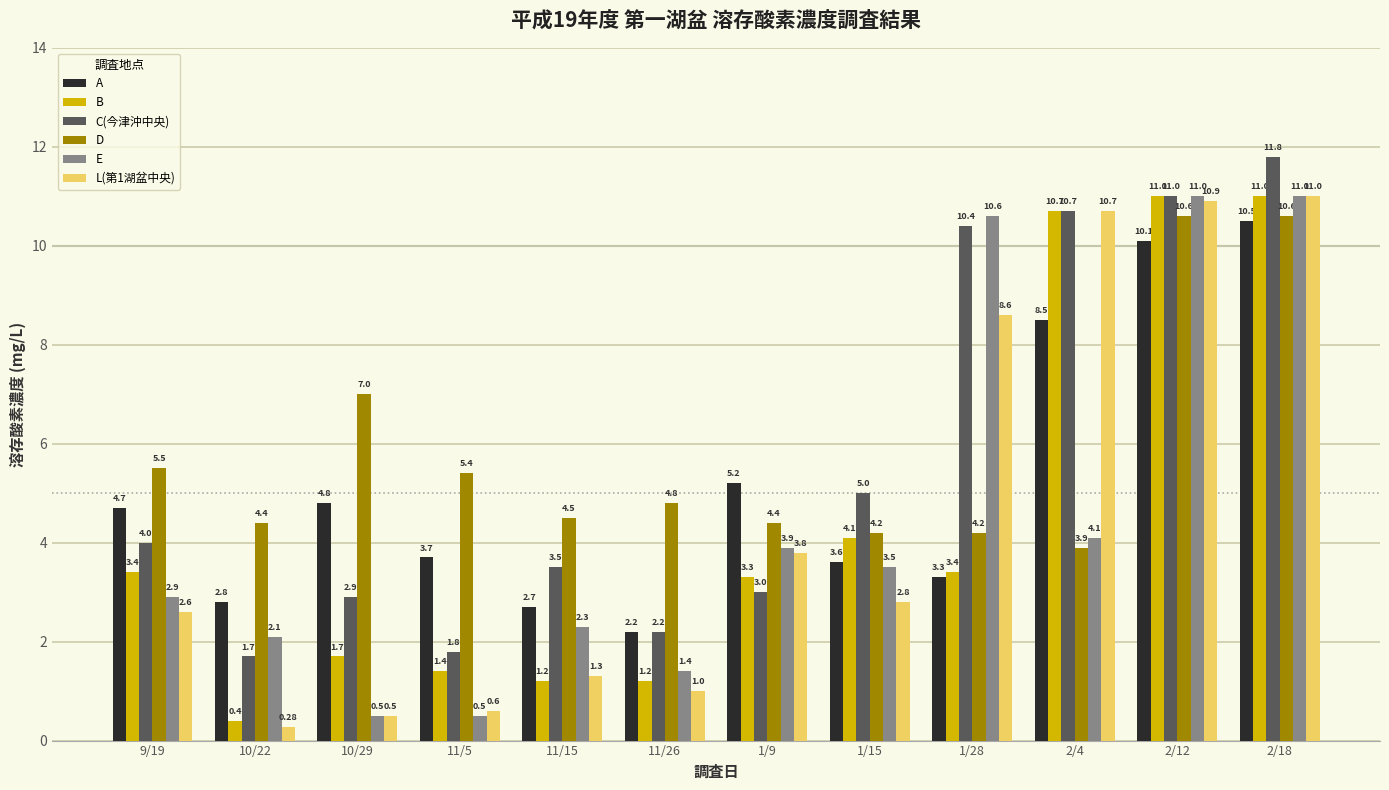

At how many categories does at least one series exceed 1?

12